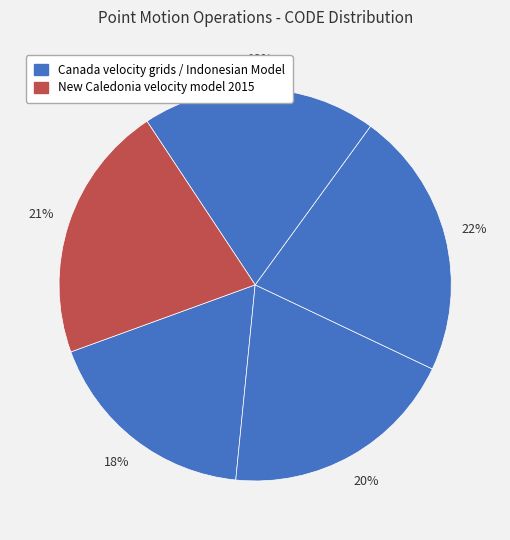

Count the number of slices in the pie.

5